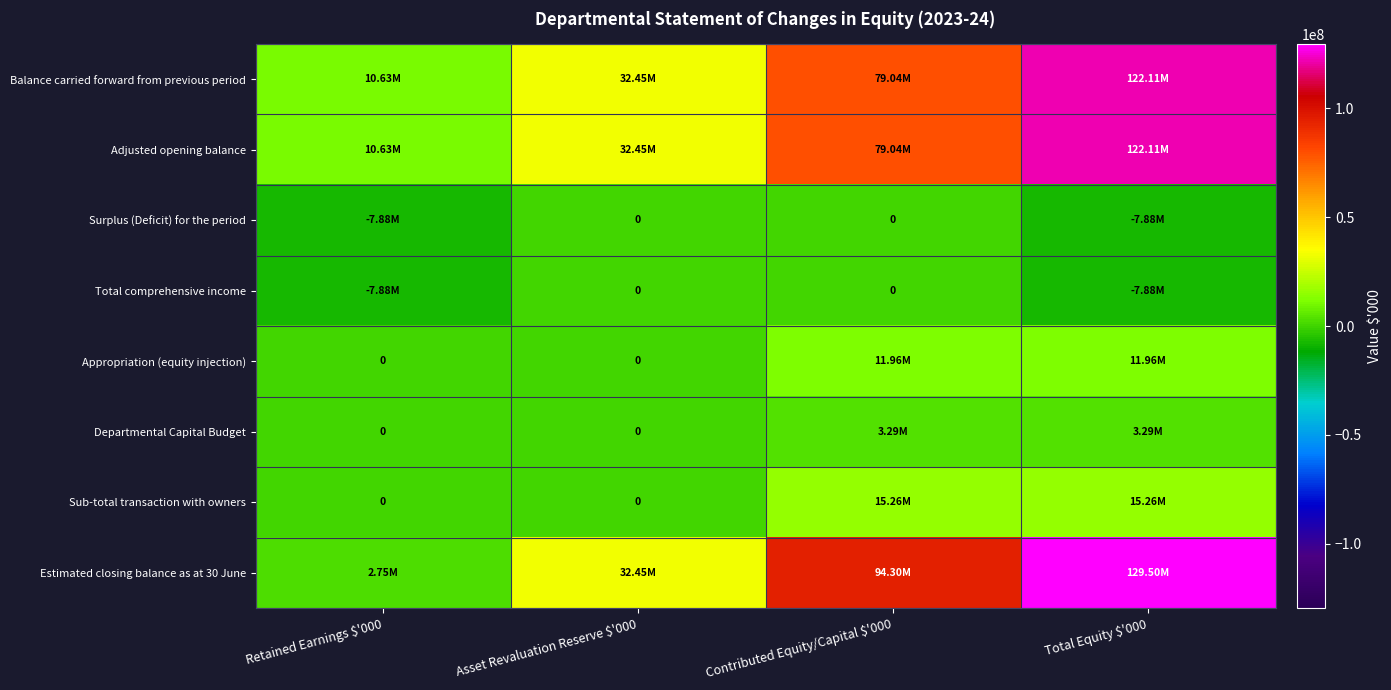

Which label corresponds to the smallest value in the chart?

Retained Earnings $'000